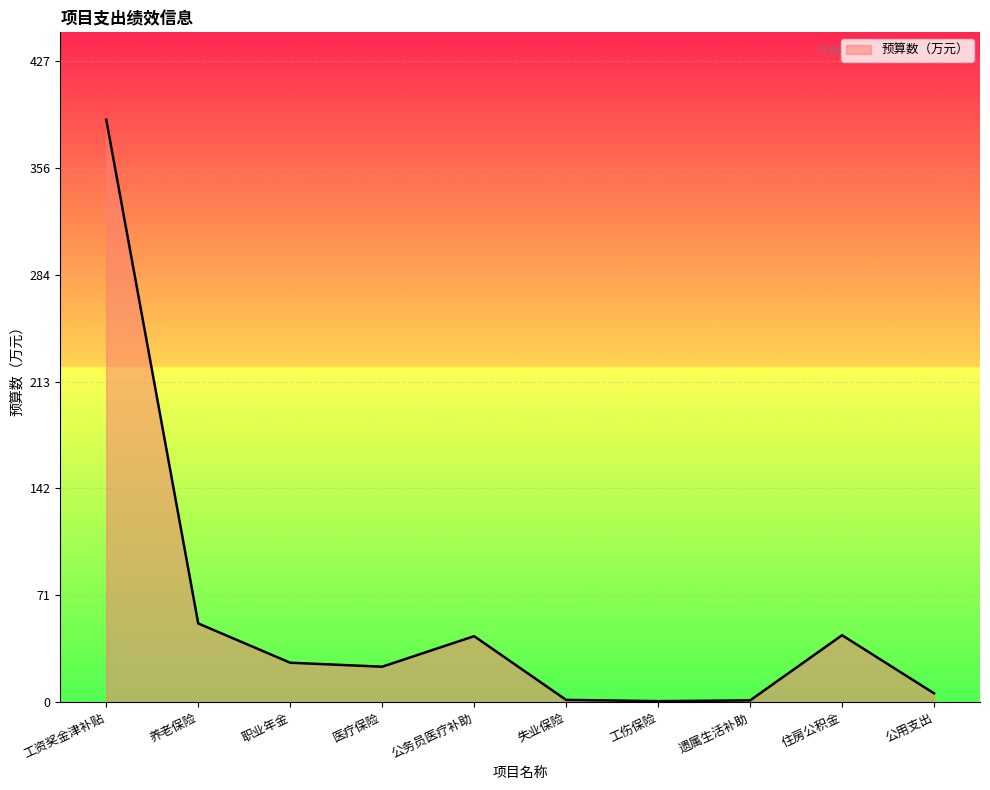

Read the value at 医疗保险.

23.5